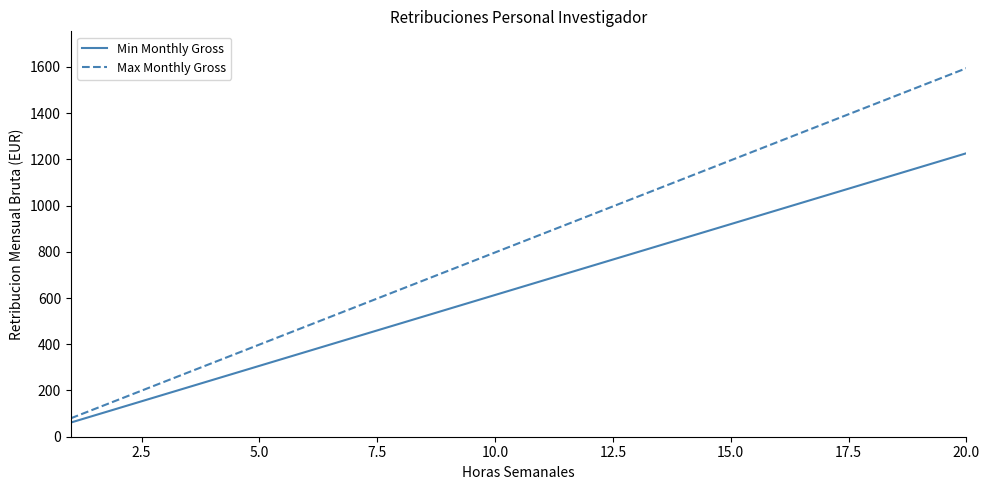

Which series has the widest spread of values?

Max Monthly Gross